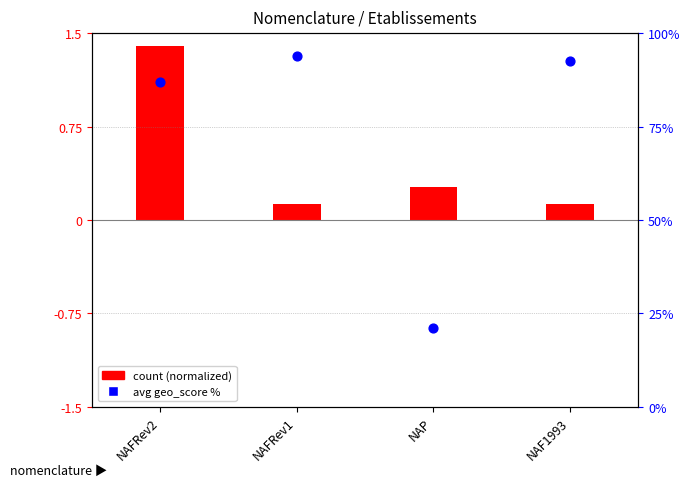

Which series contains the highest Y value?

avg geo_score %